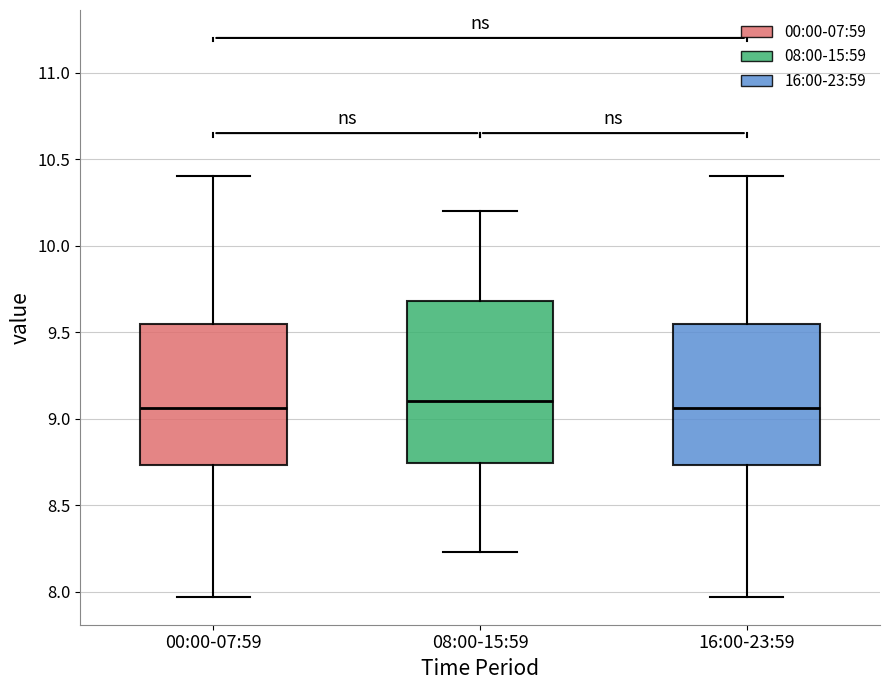

Reading left to right, transcribe this box plot: for each box, give where its median line is, the range the box spans, and where its two whiskers end, as read against the y-axis. The values are not printed on the chart, so give them approximately, as read against the axis.

00:00-07:59: median 9.05, box 8.75 to 9.55, whiskers 7.95 to 10.40
08:00-15:59: median 9.10, box 8.75 to 9.70, whiskers 8.25 to 10.20
16:00-23:59: median 9.05, box 8.75 to 9.55, whiskers 7.95 to 10.40